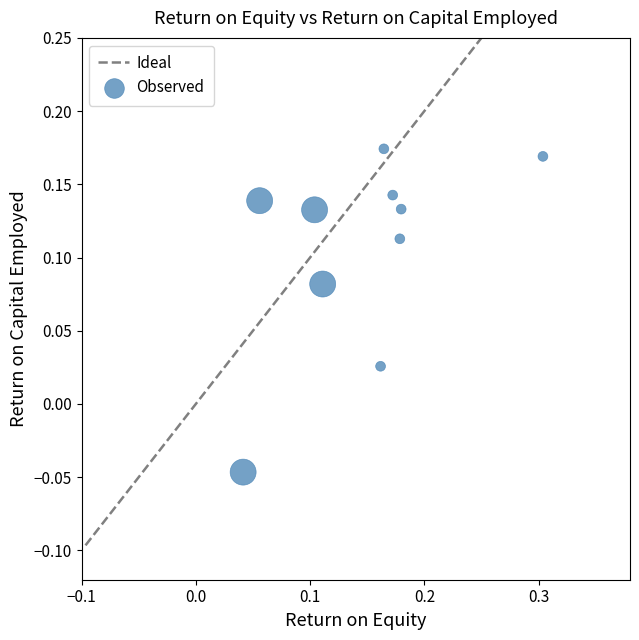

What is the range of X values (max minus min)?

0.3